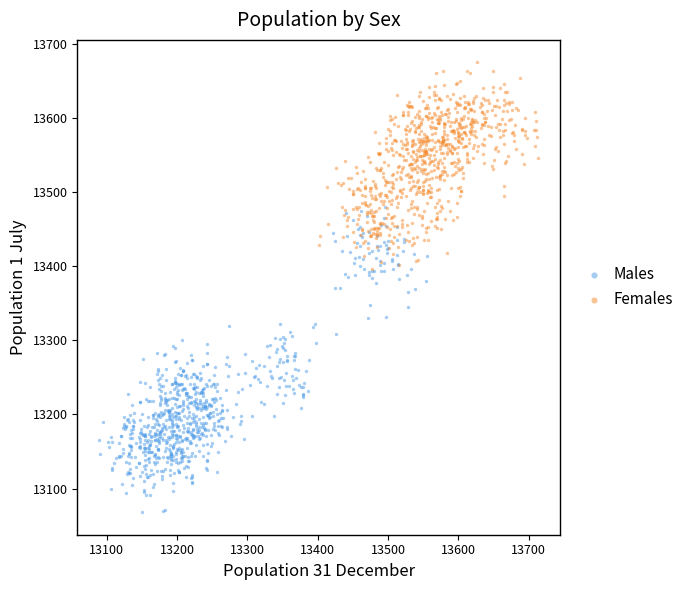

Which series contains the highest Y value?

Females